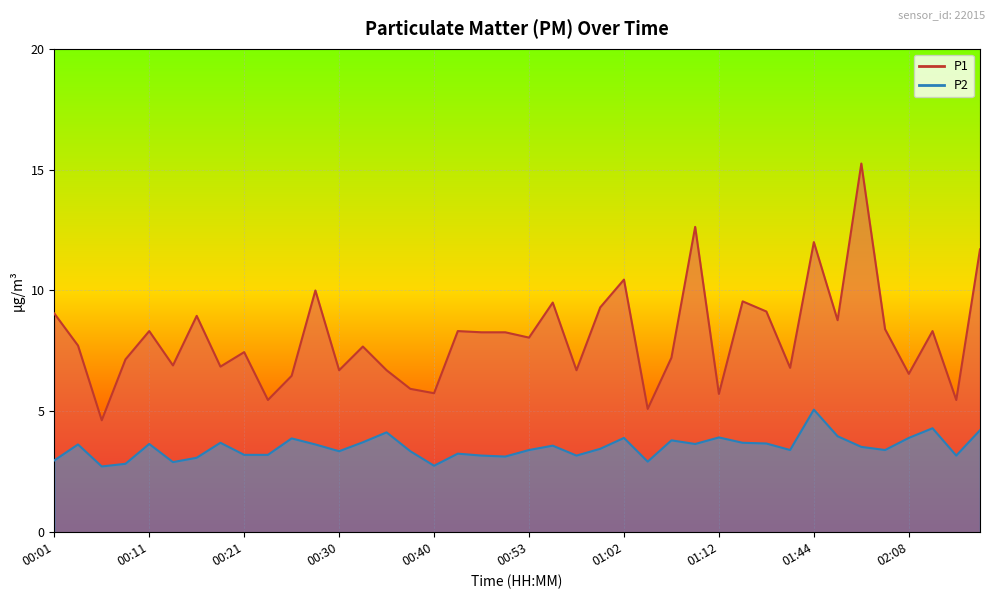

The value of P2 at 00:21 is 2.2. True or false?

False